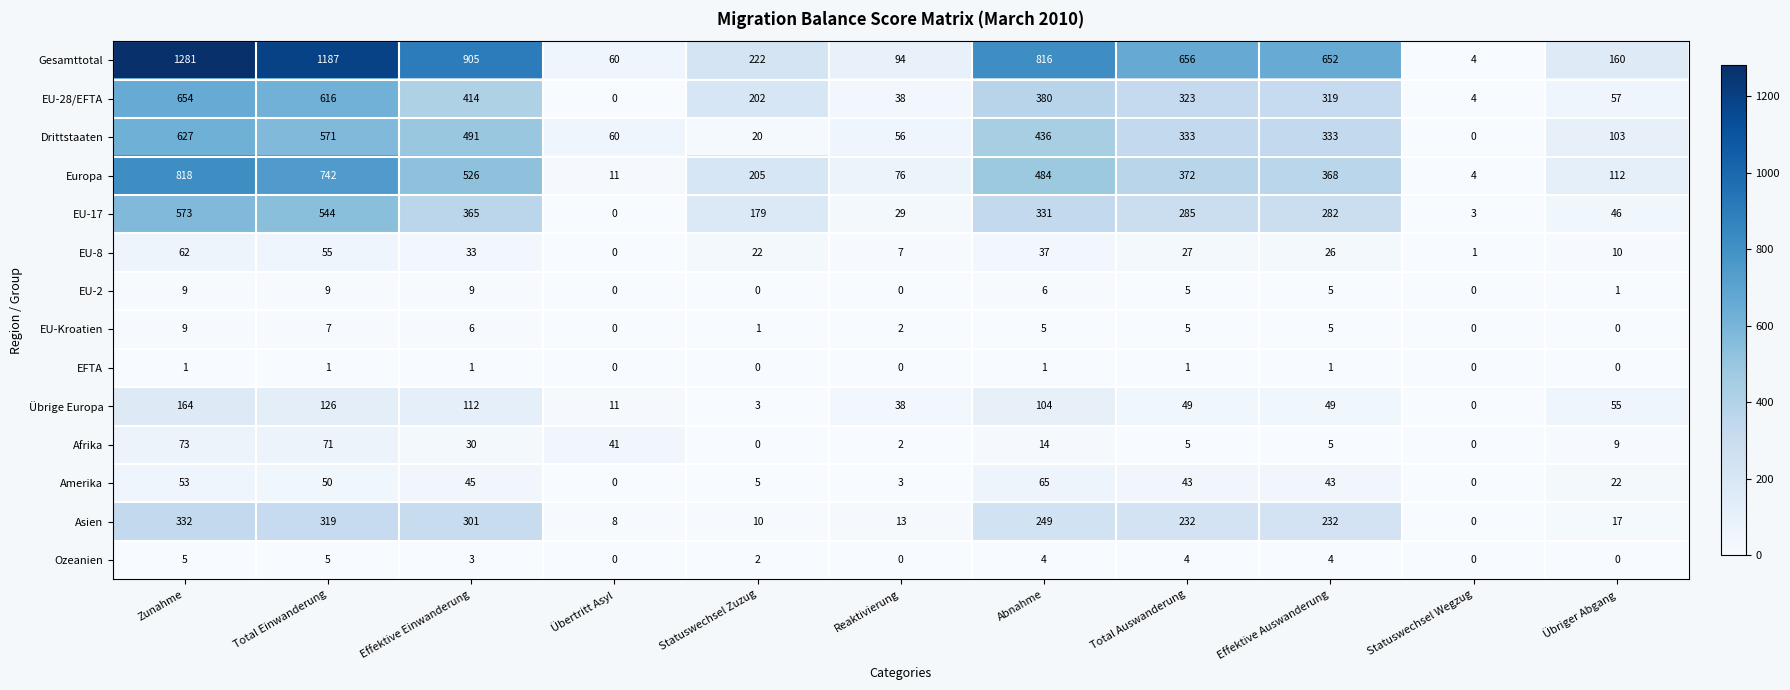

Count the number of data series in this chart.

14